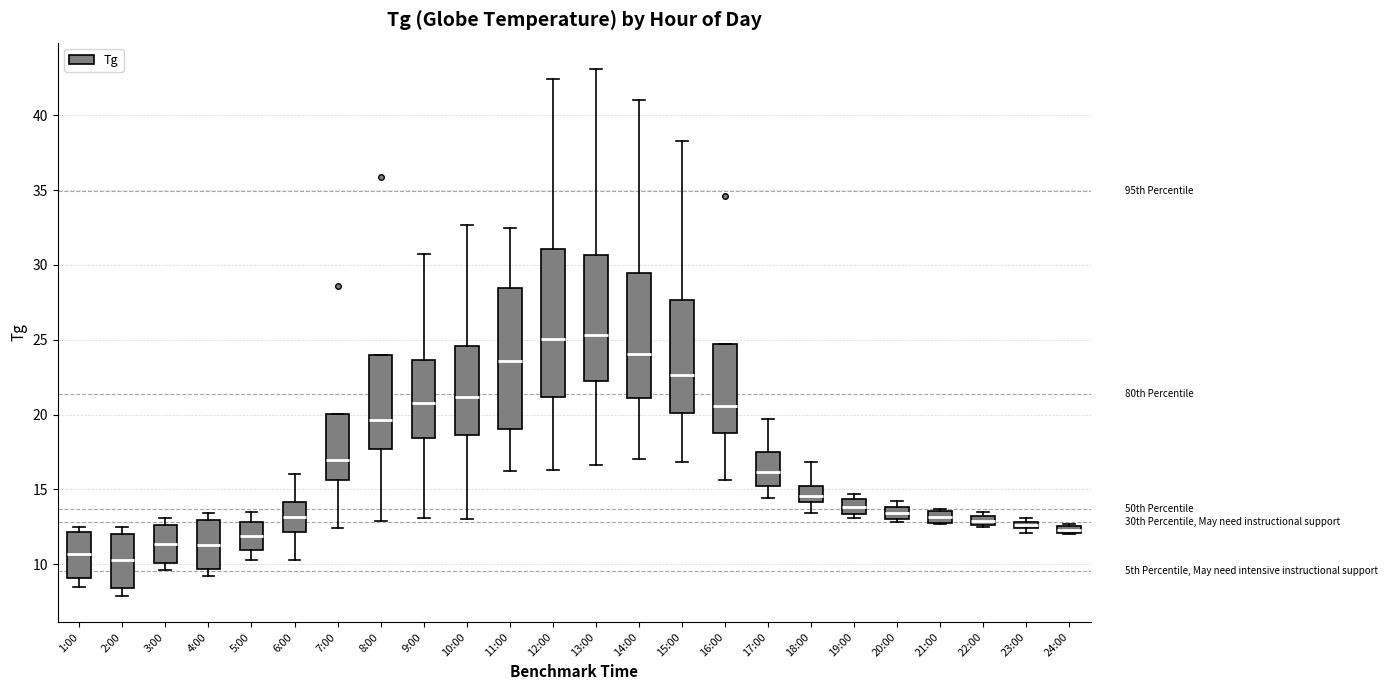

Where does the median line of the box for 10:00 sit on the y-axis? The values are not printed on the chart, so give them approximately, as read against the axis.

21.0